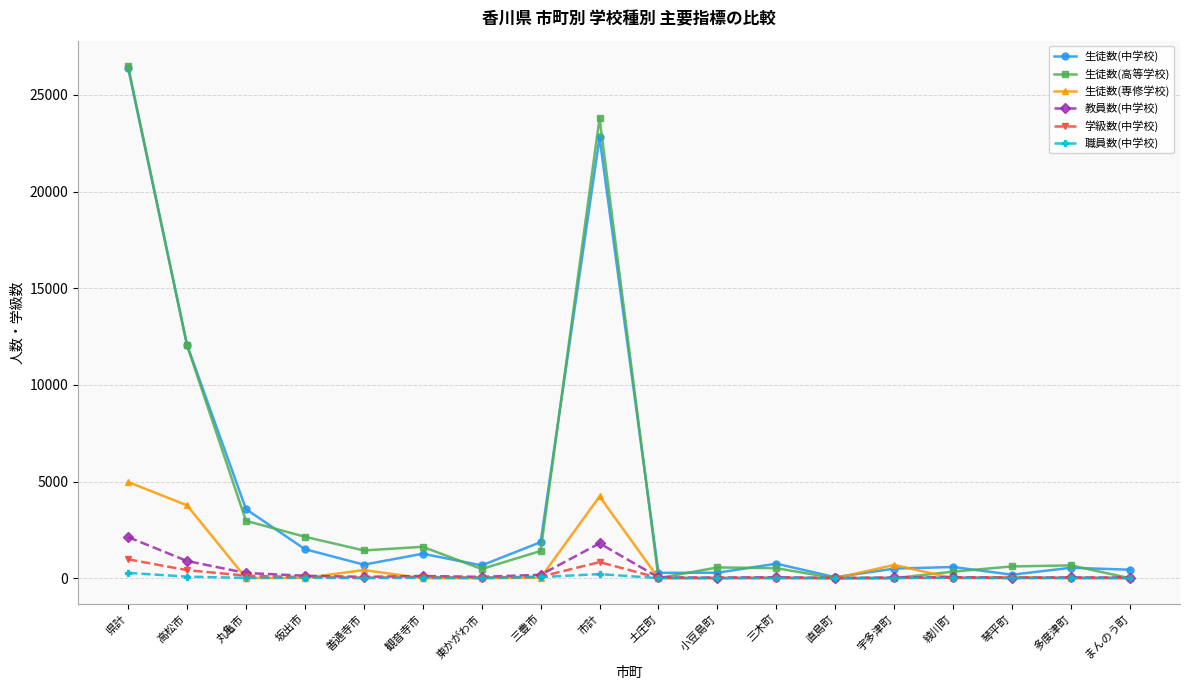

True or false: 教員数(中学校) has a value of 54 at 綾川町.

True